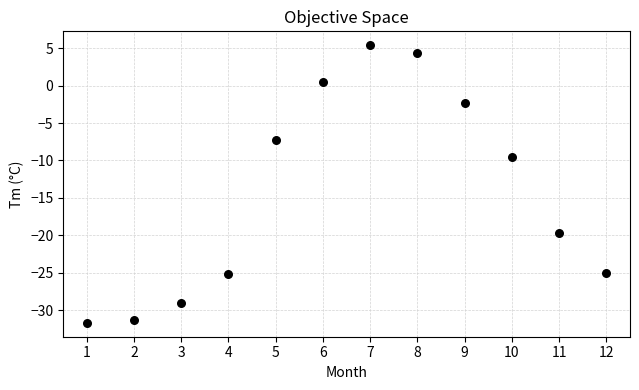

What Y value in the scatter plot is closest to -13?

-9.6